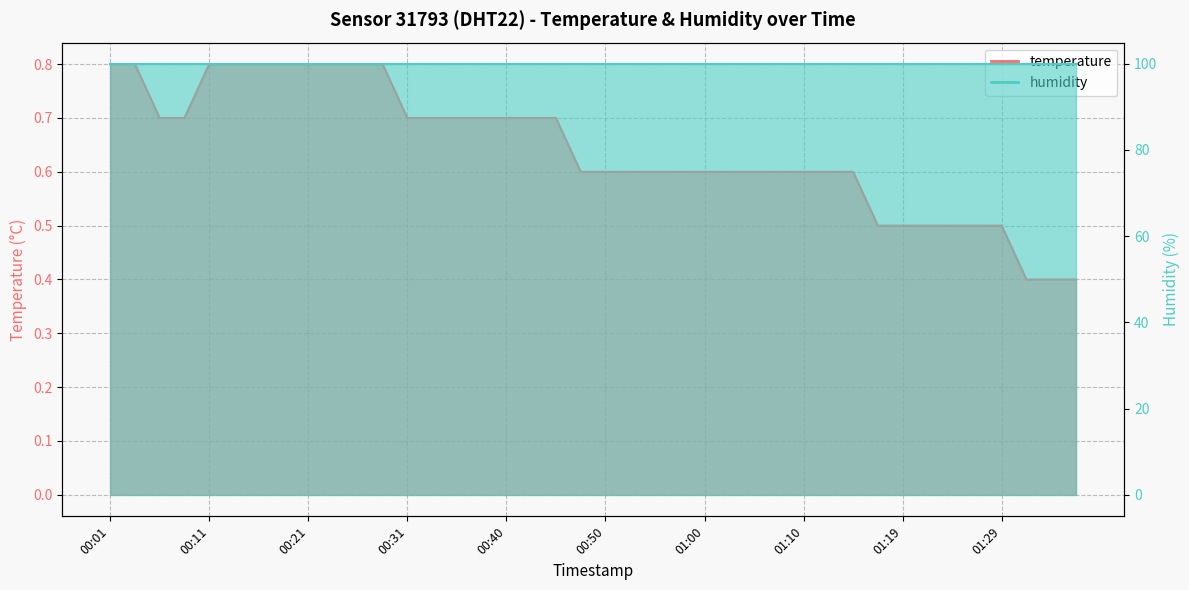

The value at 01:31 is 0.4. True or false?

True